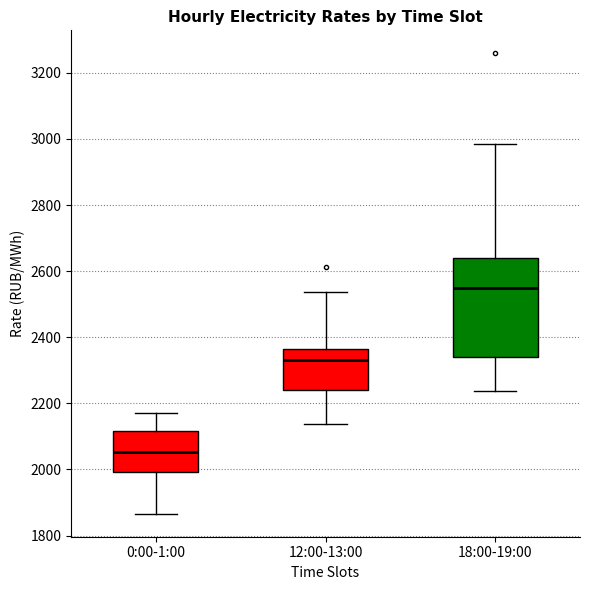

Which box has the highest median line?

18:00-19:00